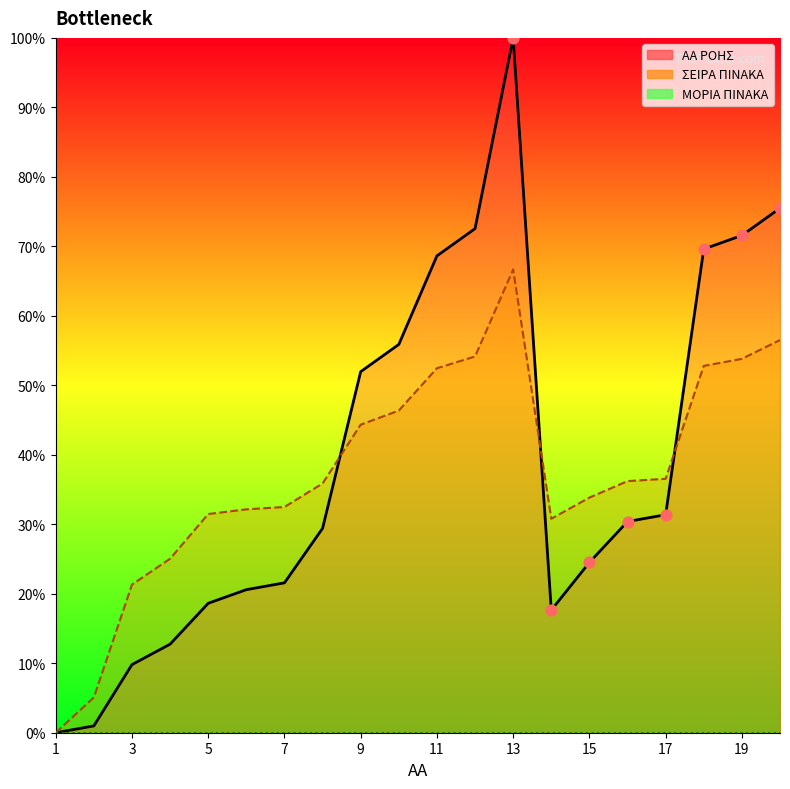

Which series contains the highest Y value?

ΑΑ ΡΟΗΣ